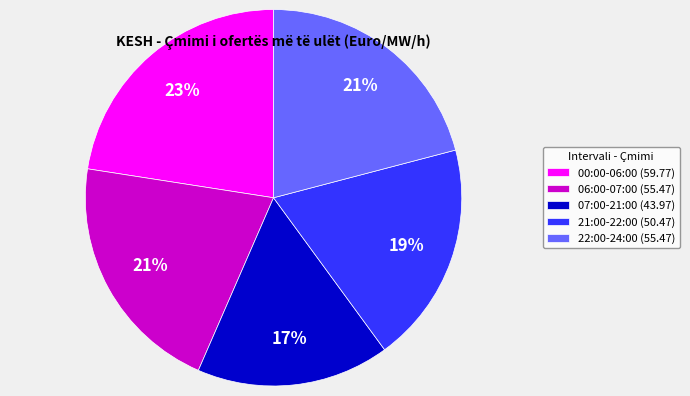

The 00:00-06:00 (59.77) slice represents 35% of the pie. True or false?

False